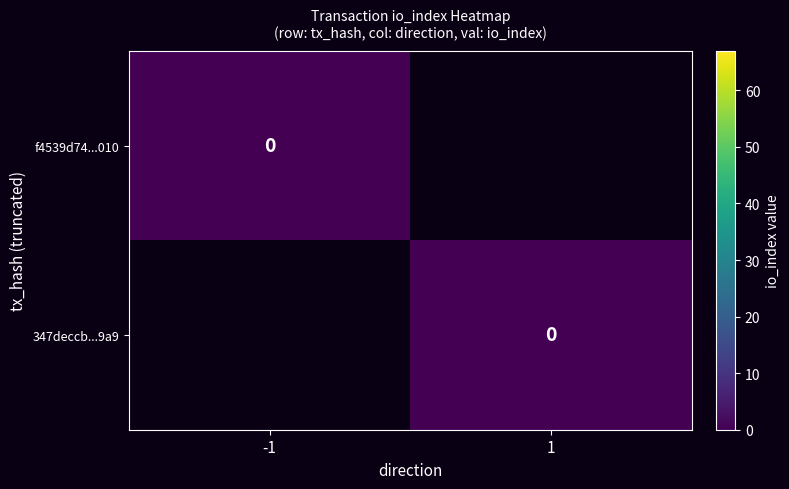

At which label is f4539d74...010 closest to 33?

-1